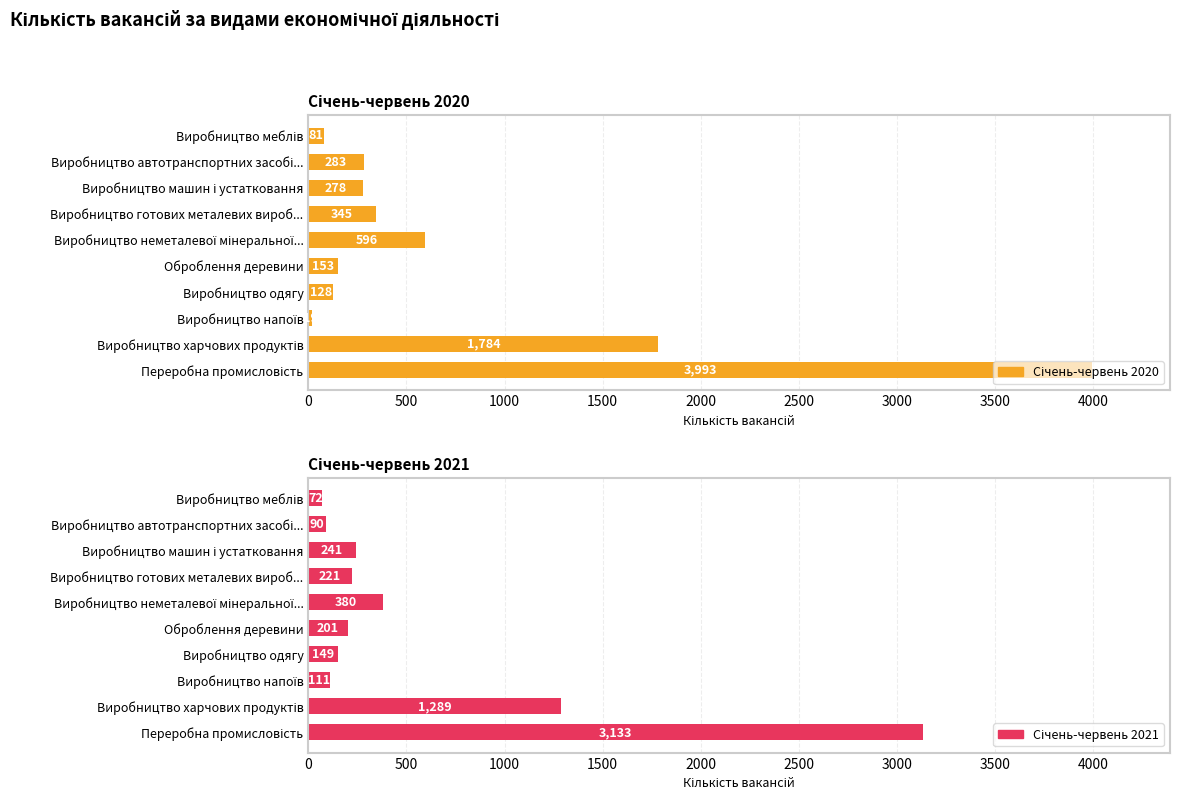

How many bars are there in total?

20